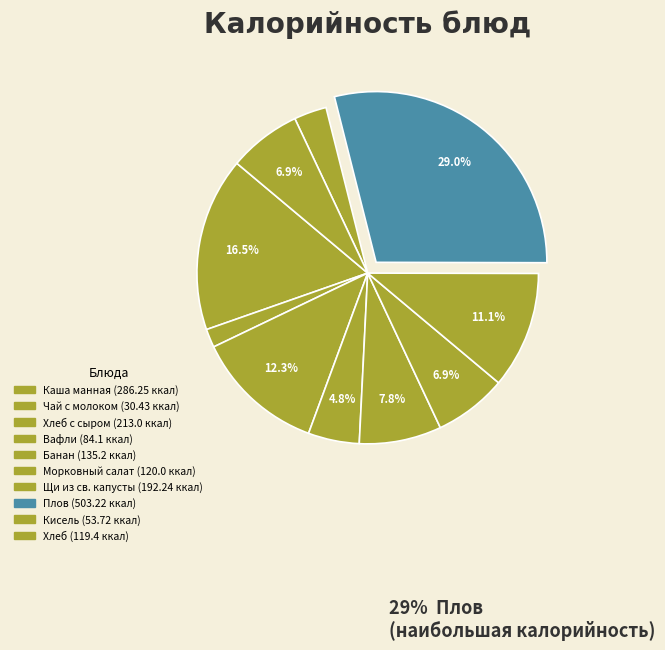

Is there any slice that represents more than half of the pie?

No